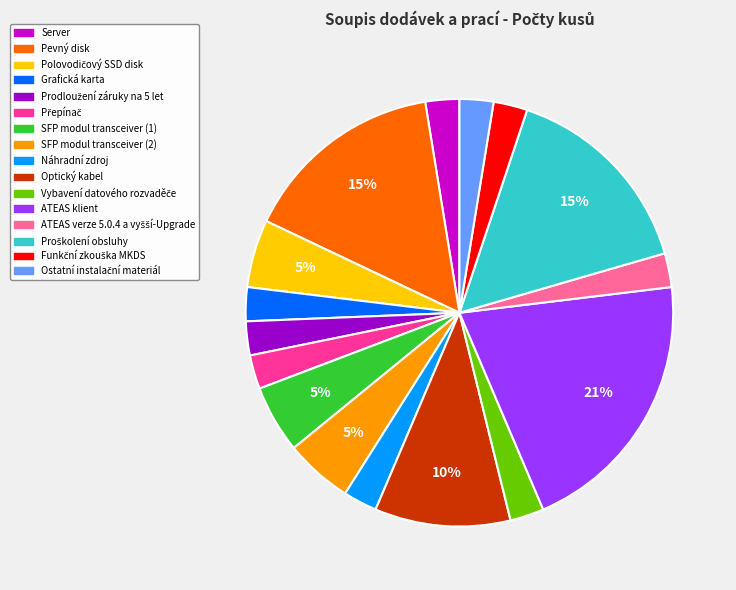

Count the number of slices in the pie.

16